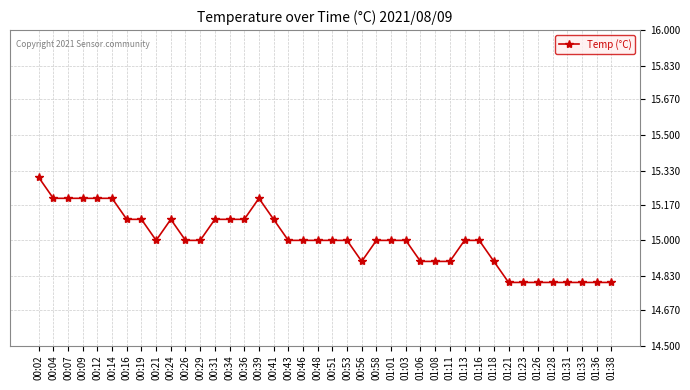

What is the label of the 34th point from the right?

00:16